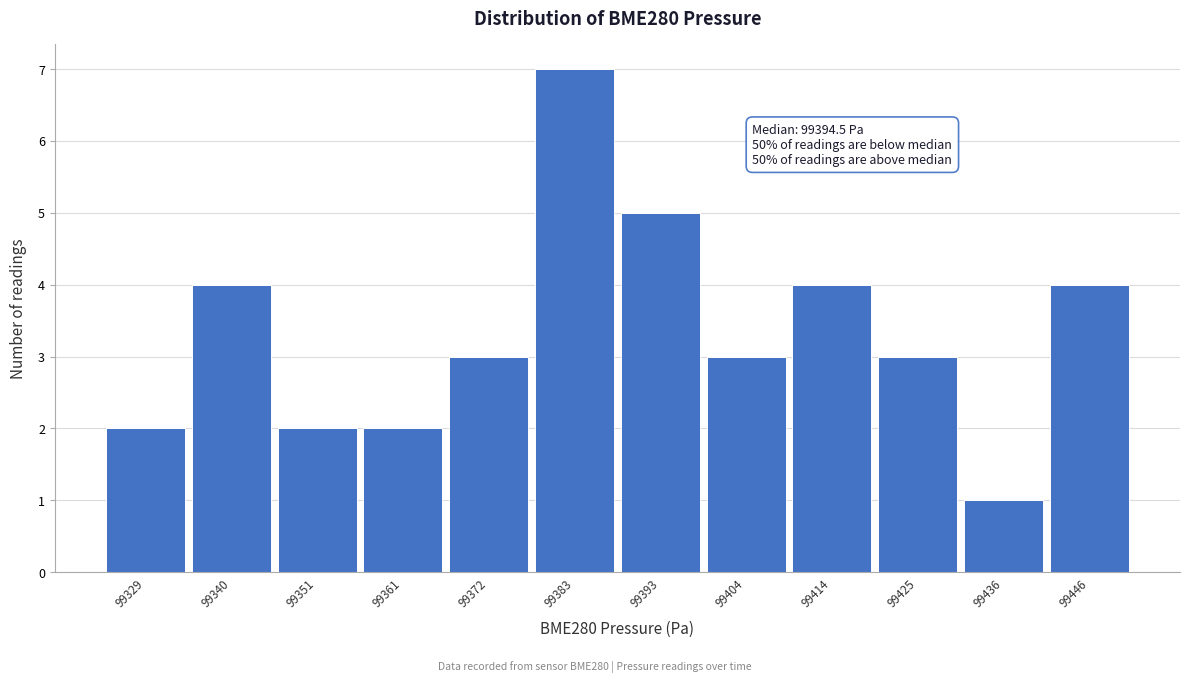

Reading right to left, transcribe all the data shown in this chart.

4	1	3	4	3	5	7	3	2	2	4	2